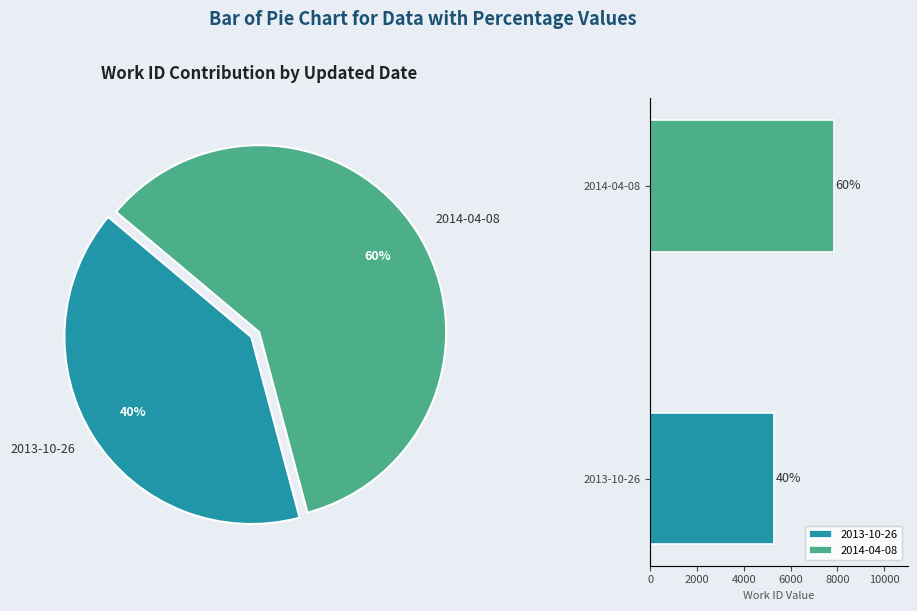

Which slice is the largest?

2014-04-08